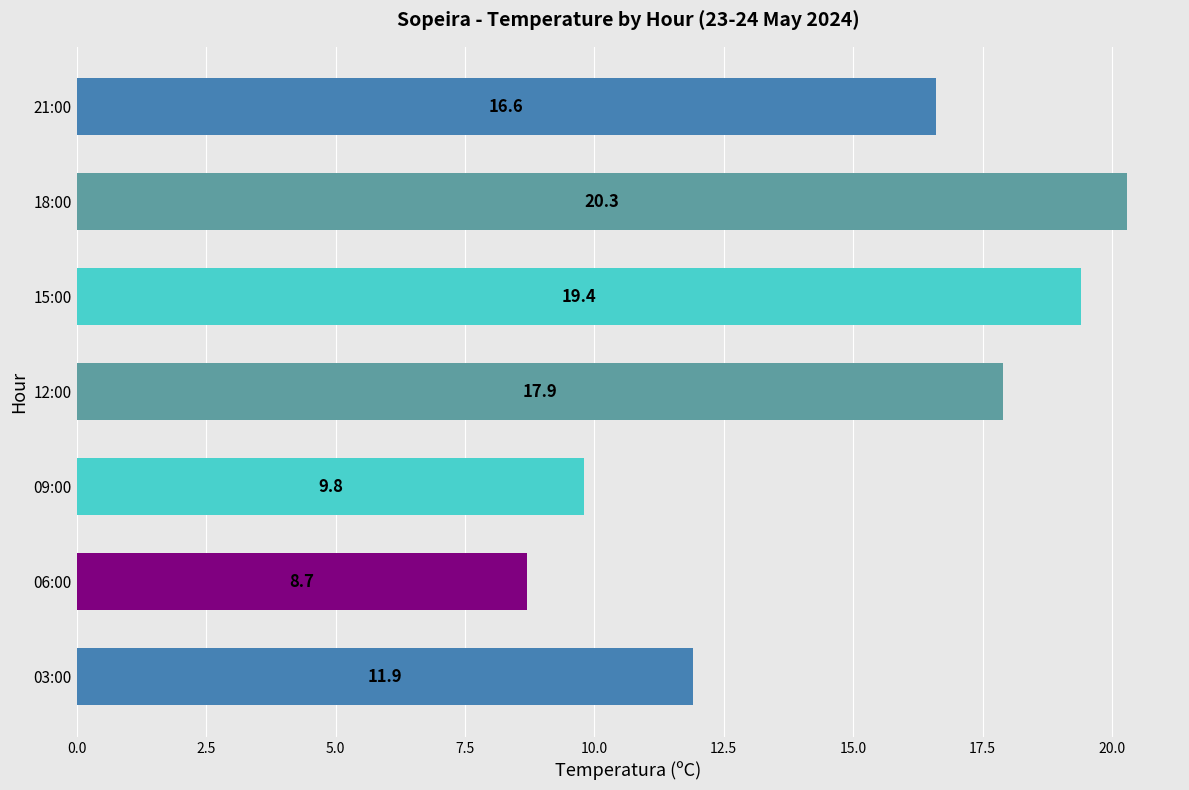

At which label is the value closest to 14?

03:00